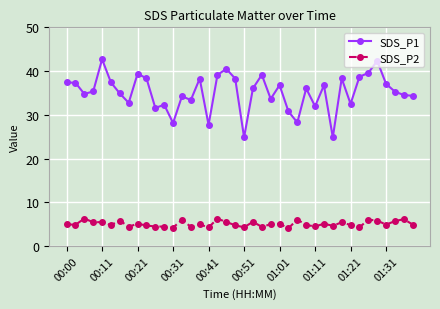

Rank the series by their maximum value, from highest to lowest.

SDS_P1, SDS_P2